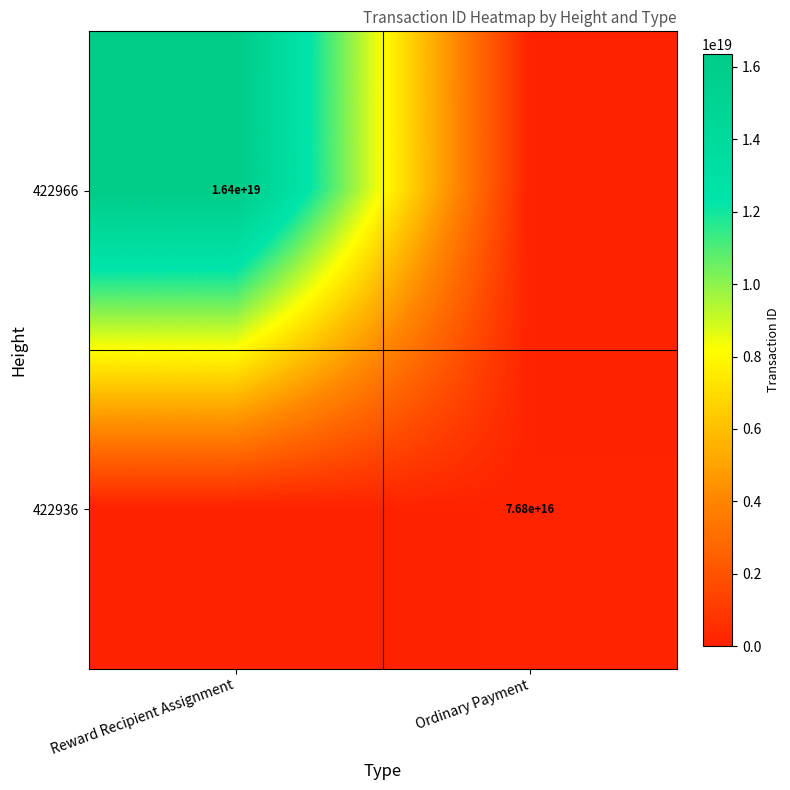

Is the value of 422966 at Reward Recipient Assignment greater than the value of 422936 at Ordinary Payment?

Yes